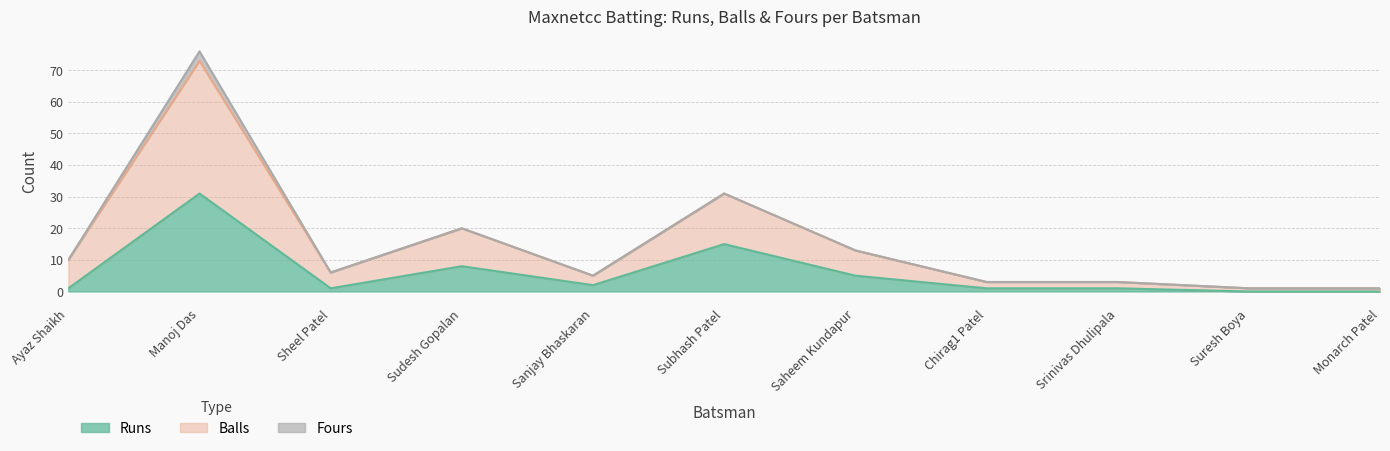

In Balls, how many points are higher than both neighbors (excluding endpoints)?

3